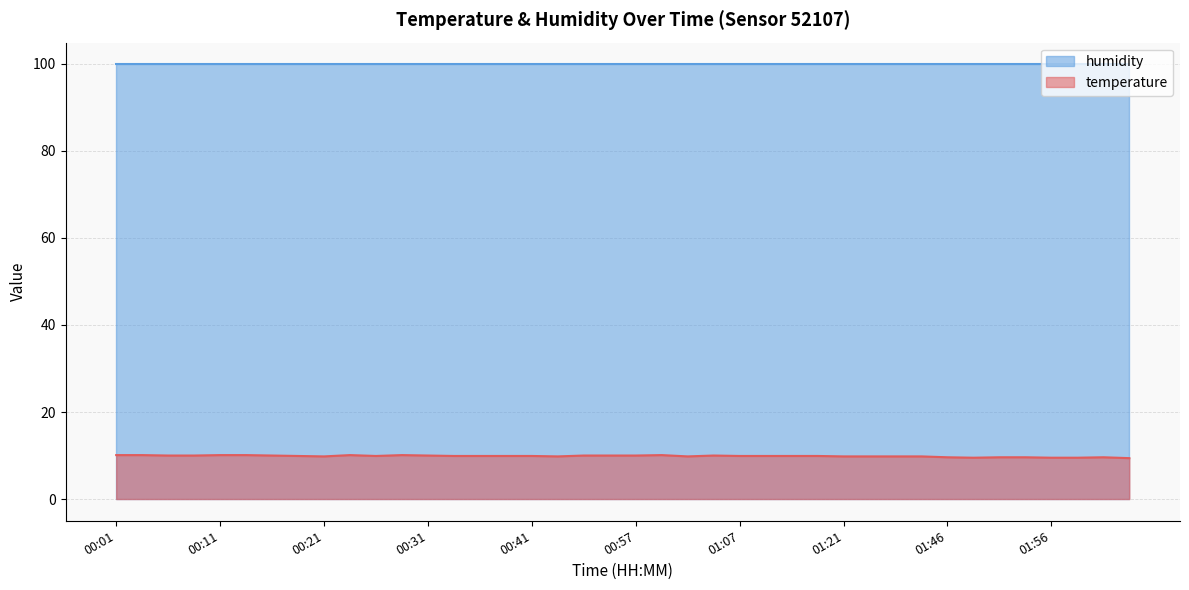

The value at 01:43 is 9.8. True or false?

True